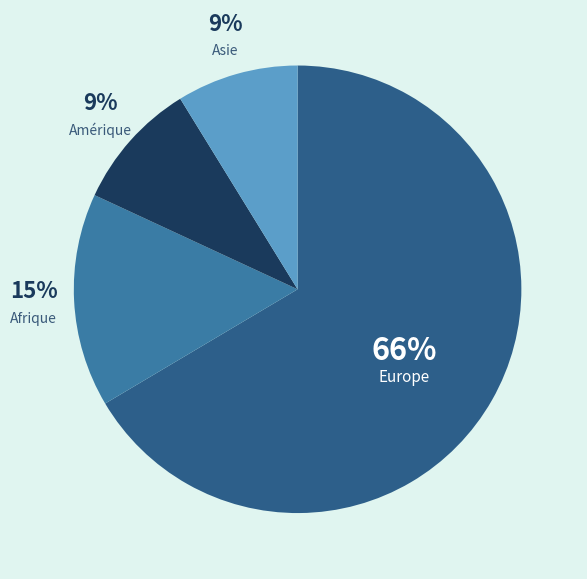

How many slices are in this pie chart?

4